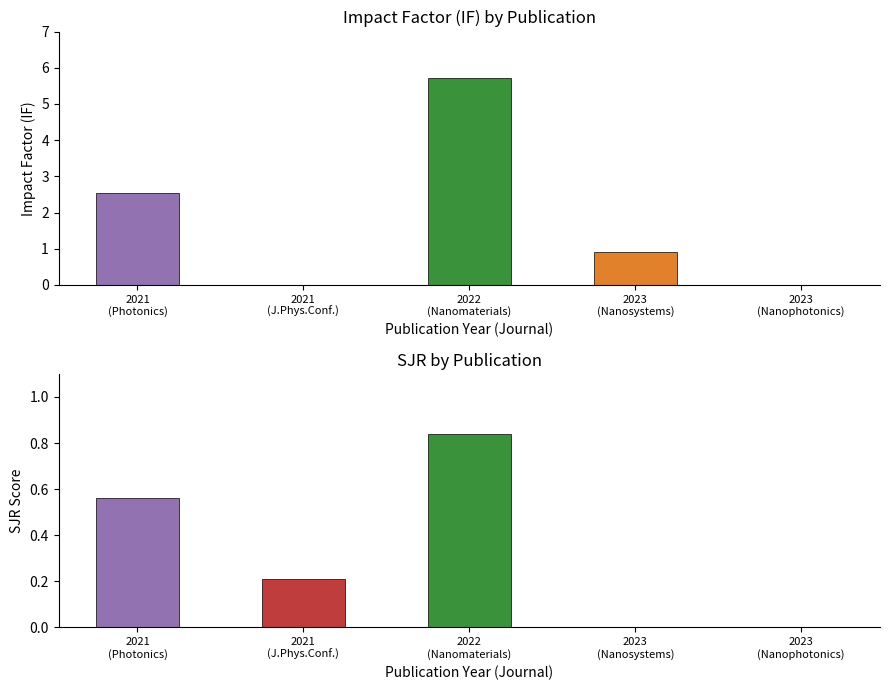

Is the value of SJR at 2023
(Nanophotonics) greater than the value of IF at 2021
(J.Phys.Conf.)?

No